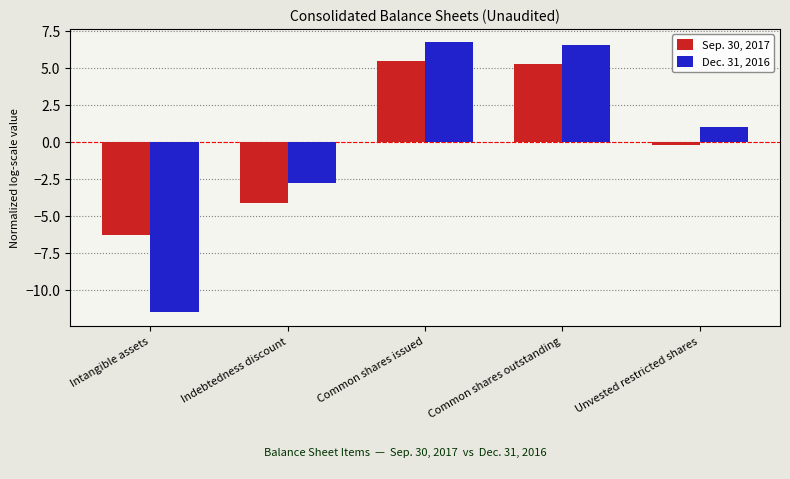

How many values in Dec. 31, 2016 are above zero?

3